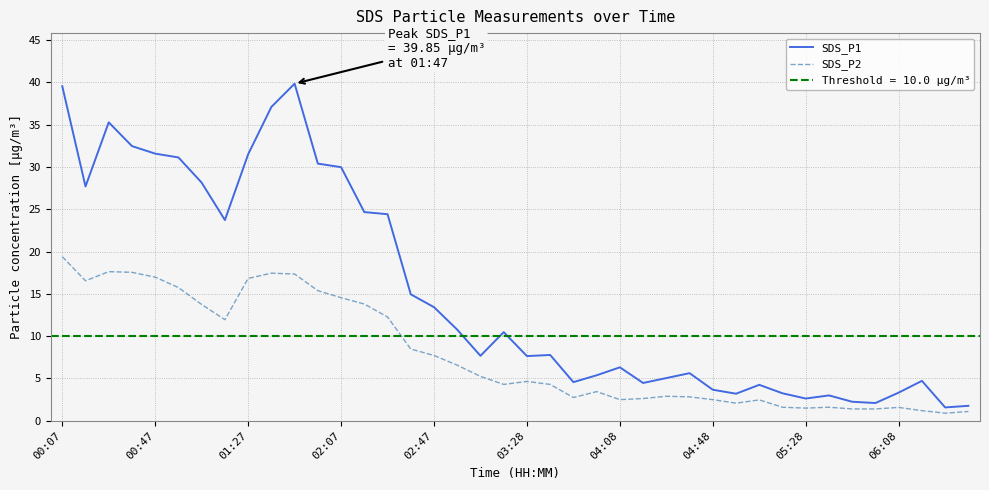

What is the maximum value for SDS_P2?

19.4